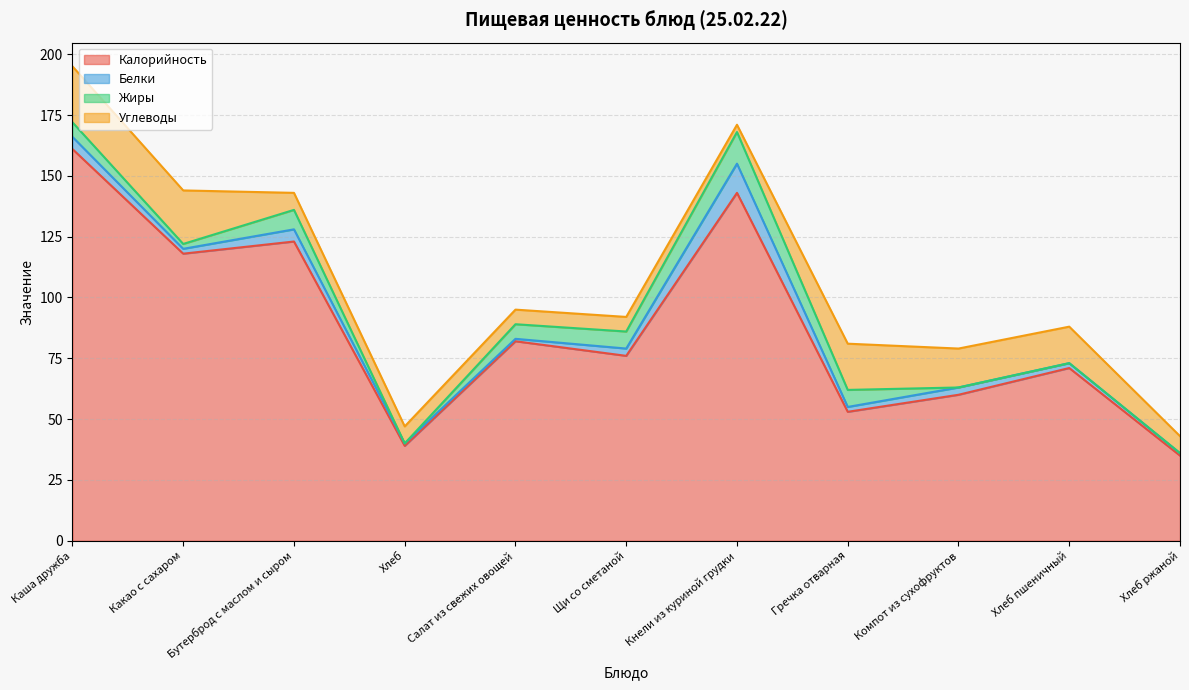

How many data points does each series have?

11